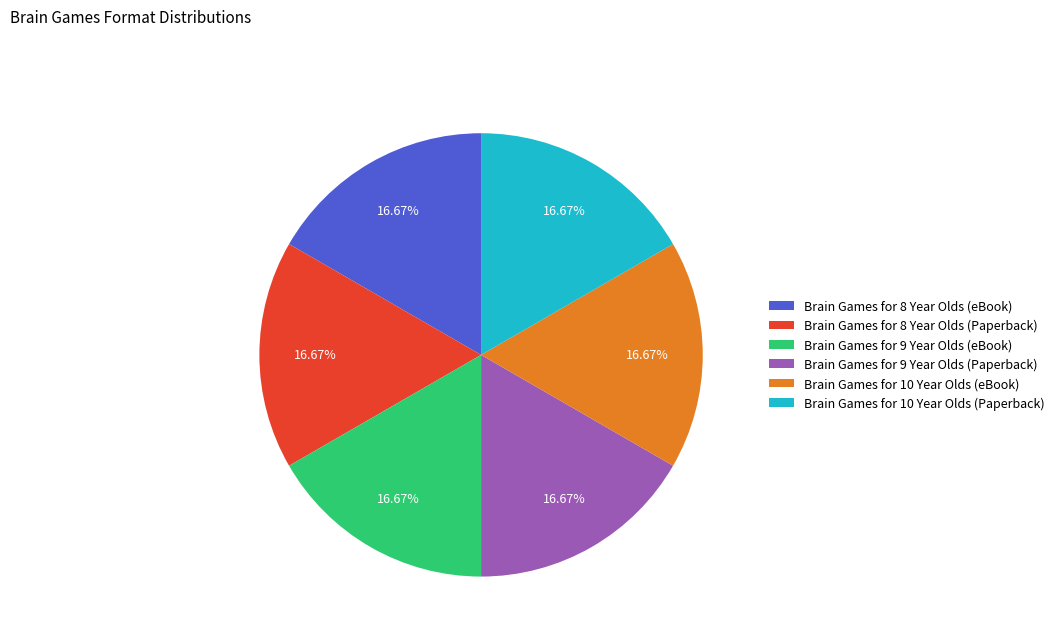

Is it true that Brain Games for 9 Year Olds (Paperback) is 8% of the pie?

False